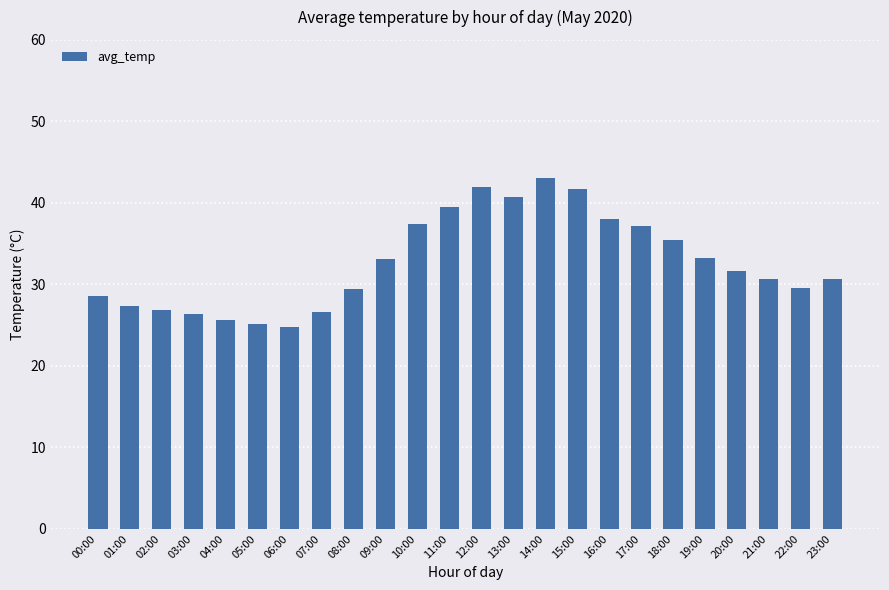

What position from the left is 12:00?

13